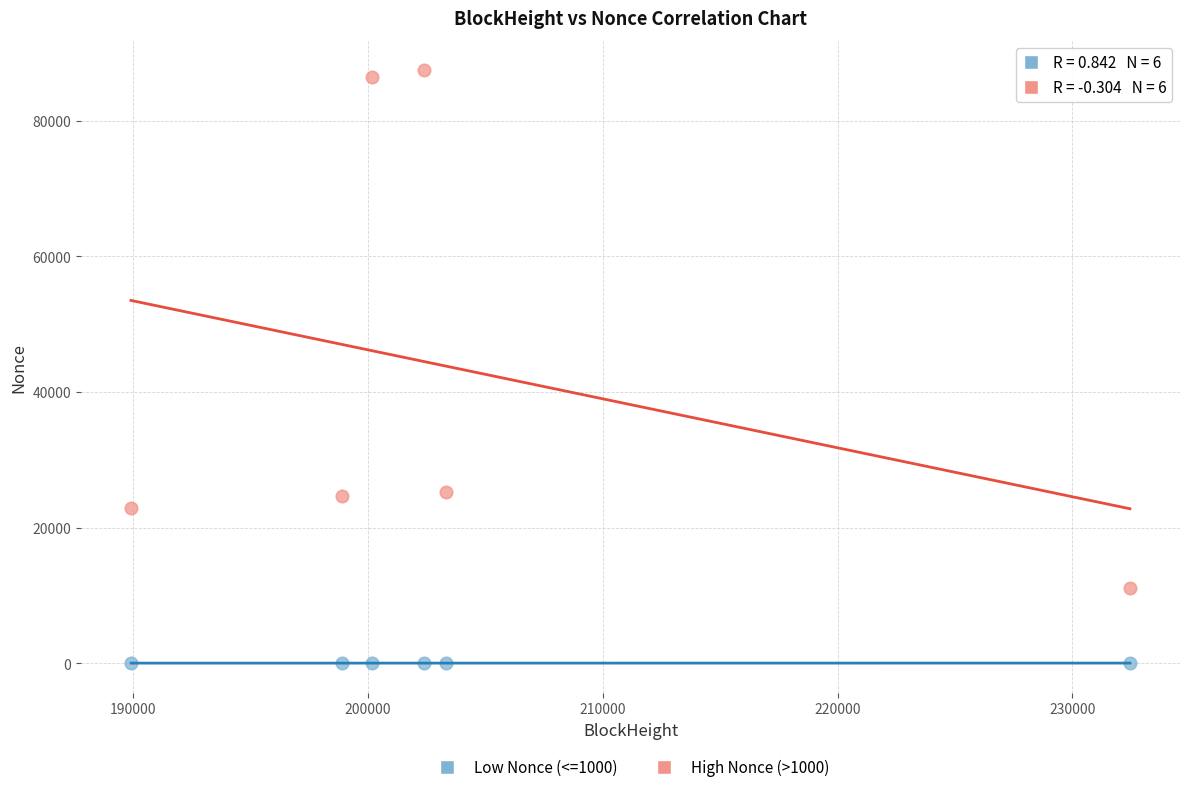

Which series contains the highest Y value?

High Nonce (>1000)